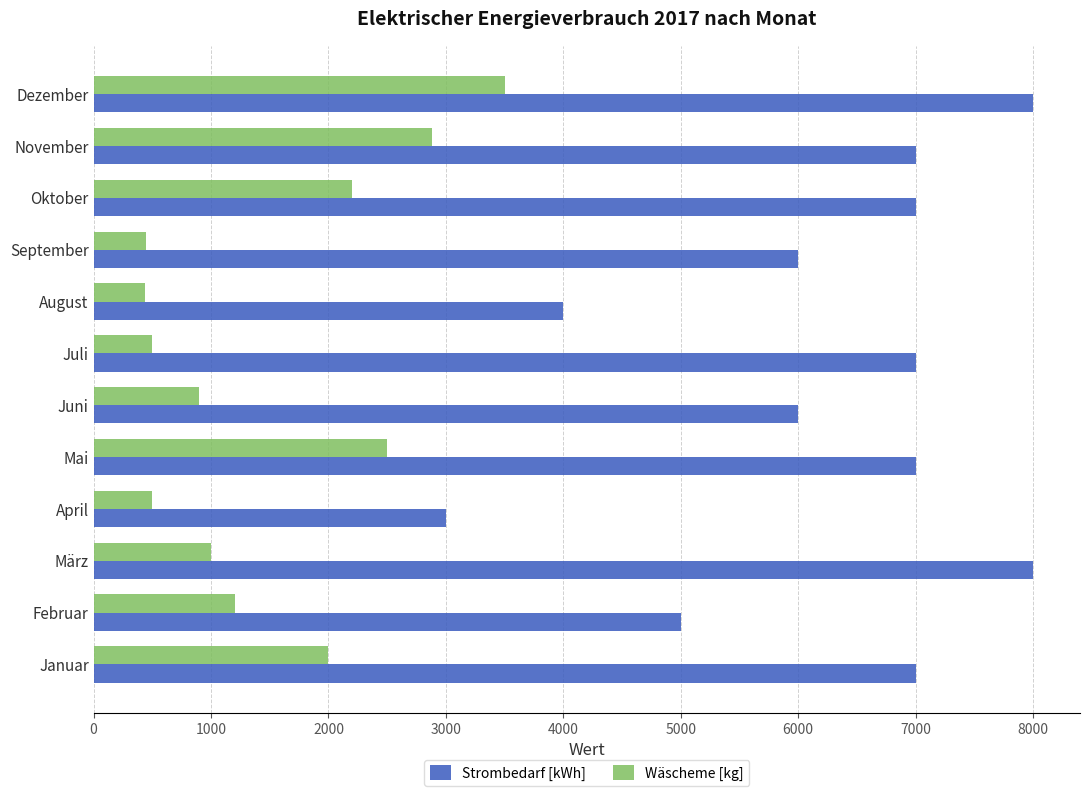

Which series has the widest spread of values?

Strombedarf [kWh]